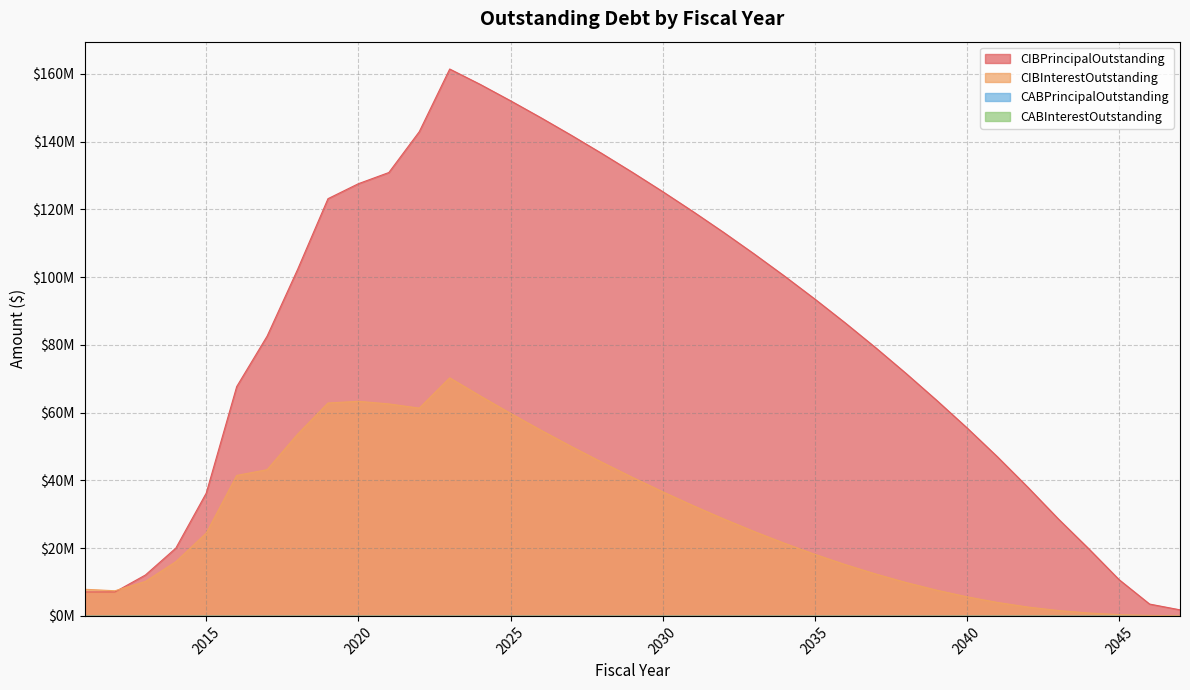

Which series has the largest total across all categories?

CIBPrincipalOutstanding